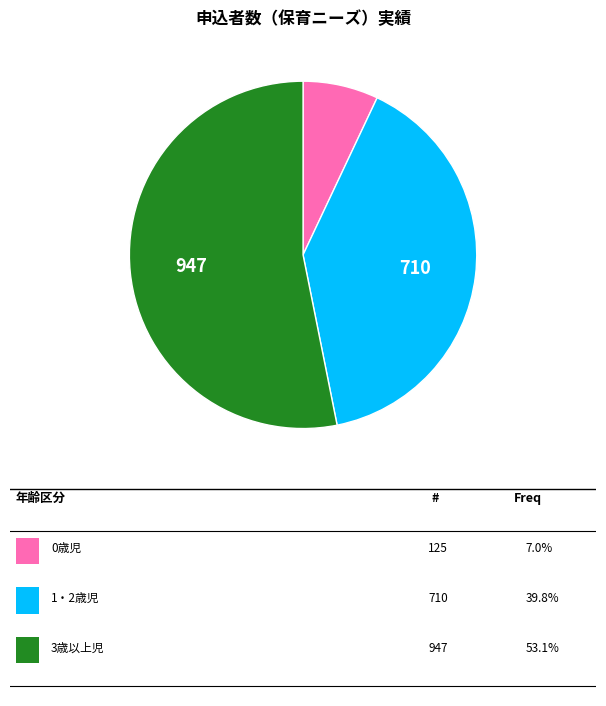

Is there any slice that represents more than half of the pie?

Yes